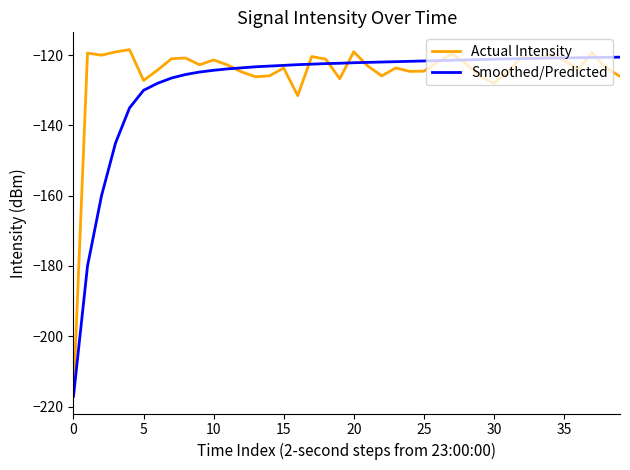

What is the minimum value for Smoothed/Predicted?

-217.1